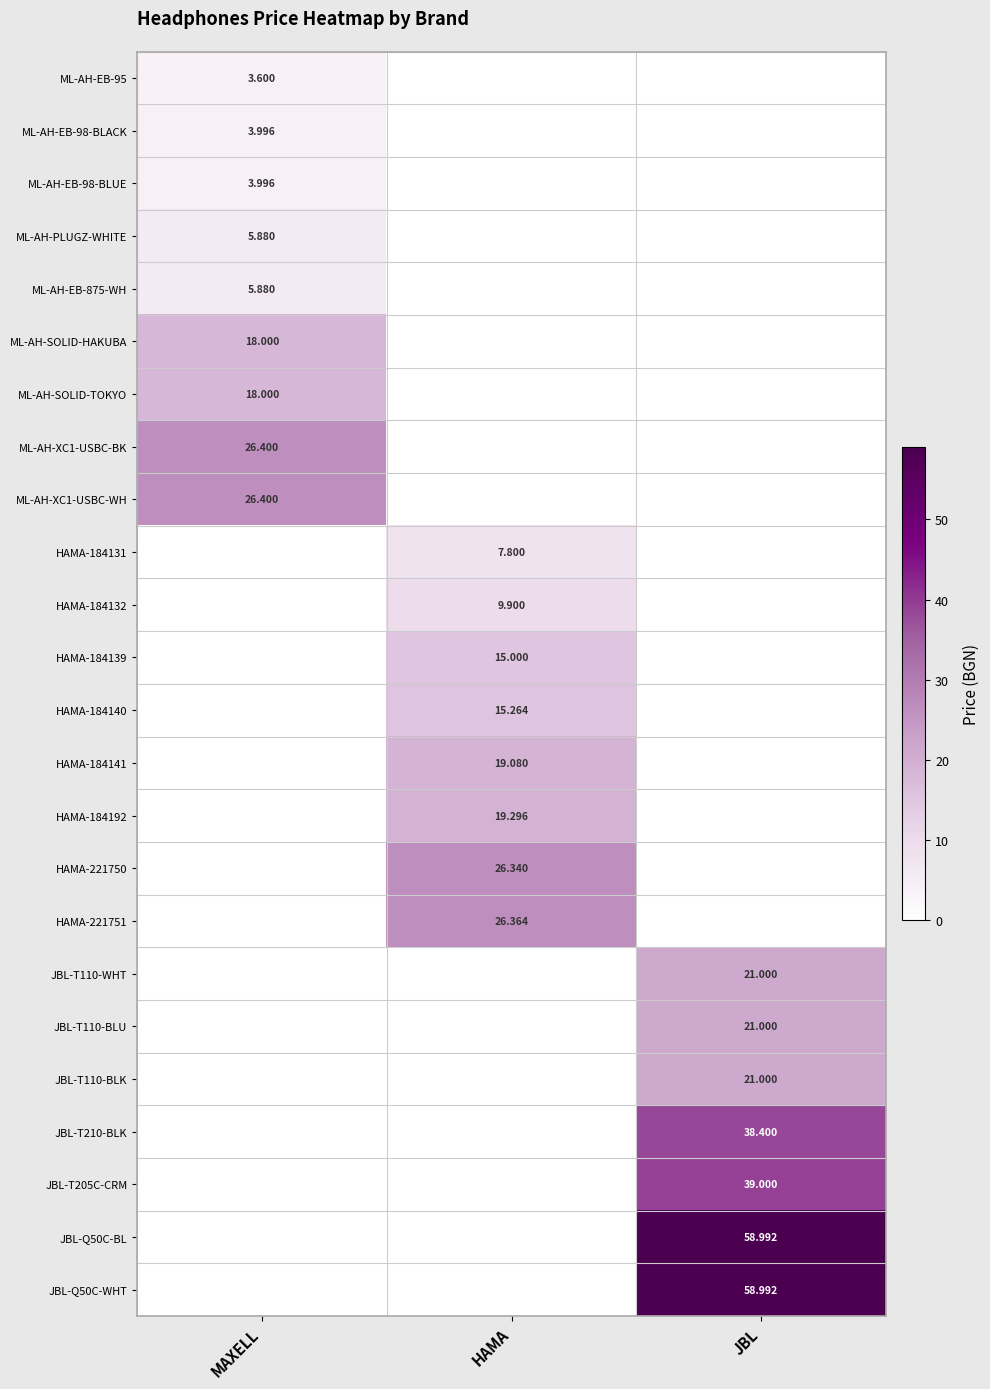

At how many categories does at least one series exceed 1?

3